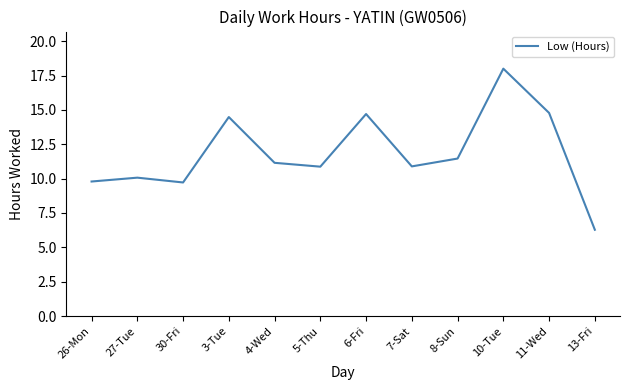

What position from the left is 8-Sun?

9